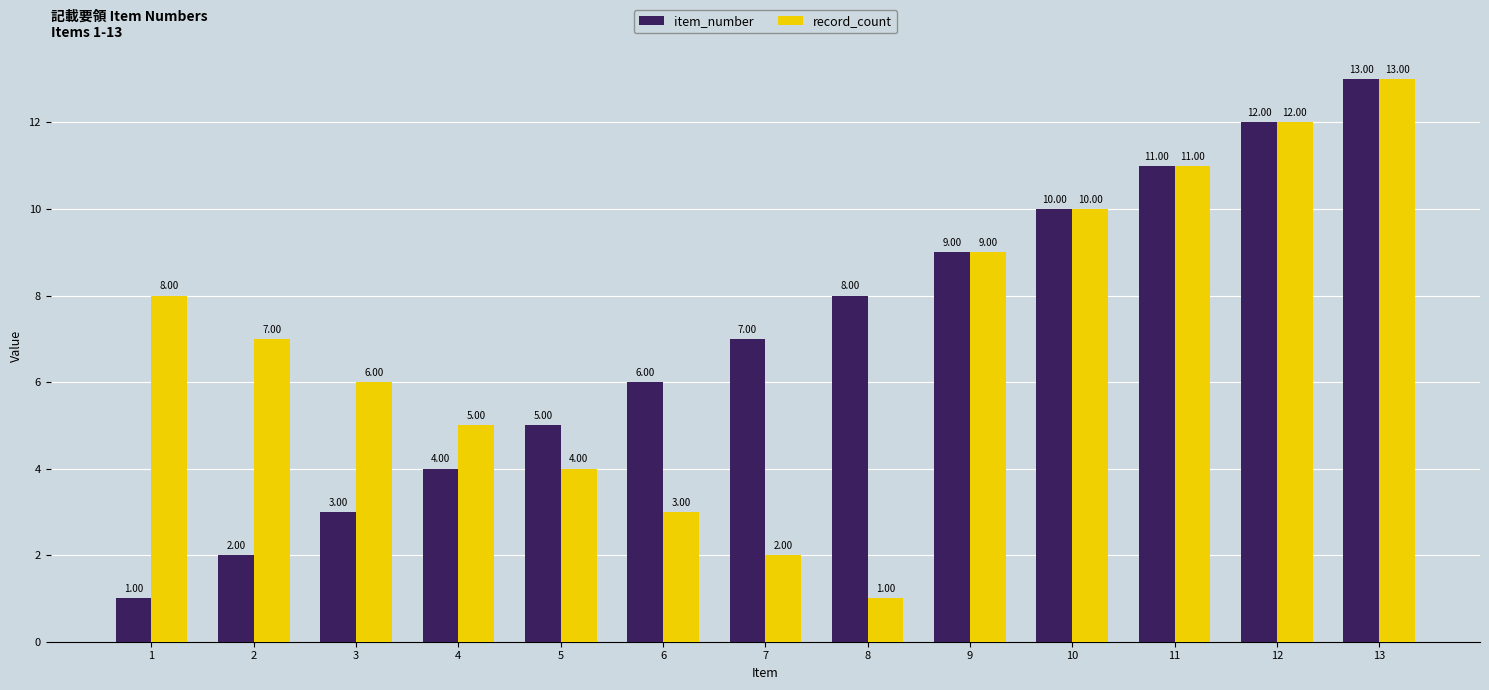

What is the greatest value displayed?

13